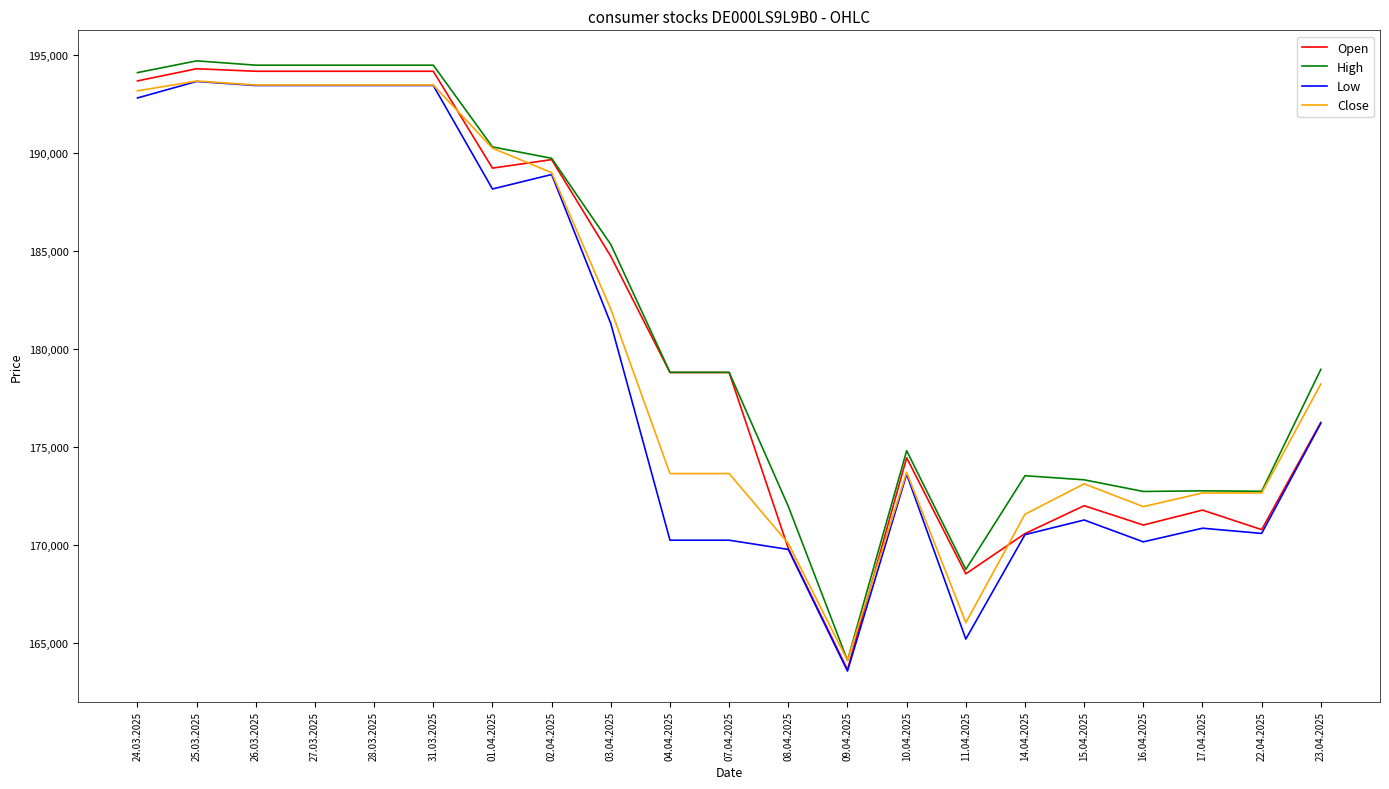

True or false: Close has more than 1 interior local peaks.

True